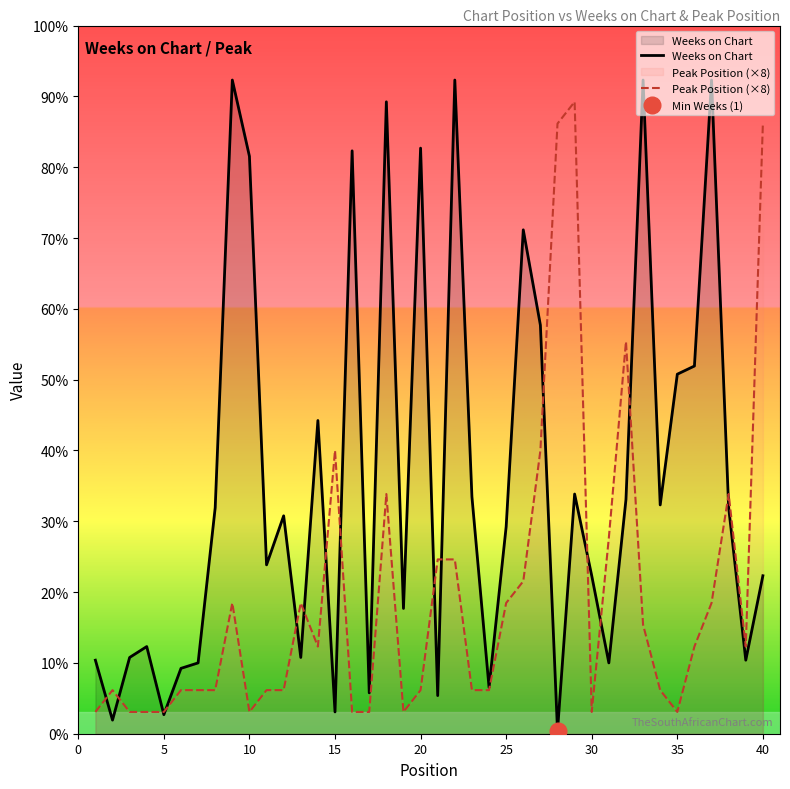

How many interior local valleys does the Peak Position (×8) series have?

6